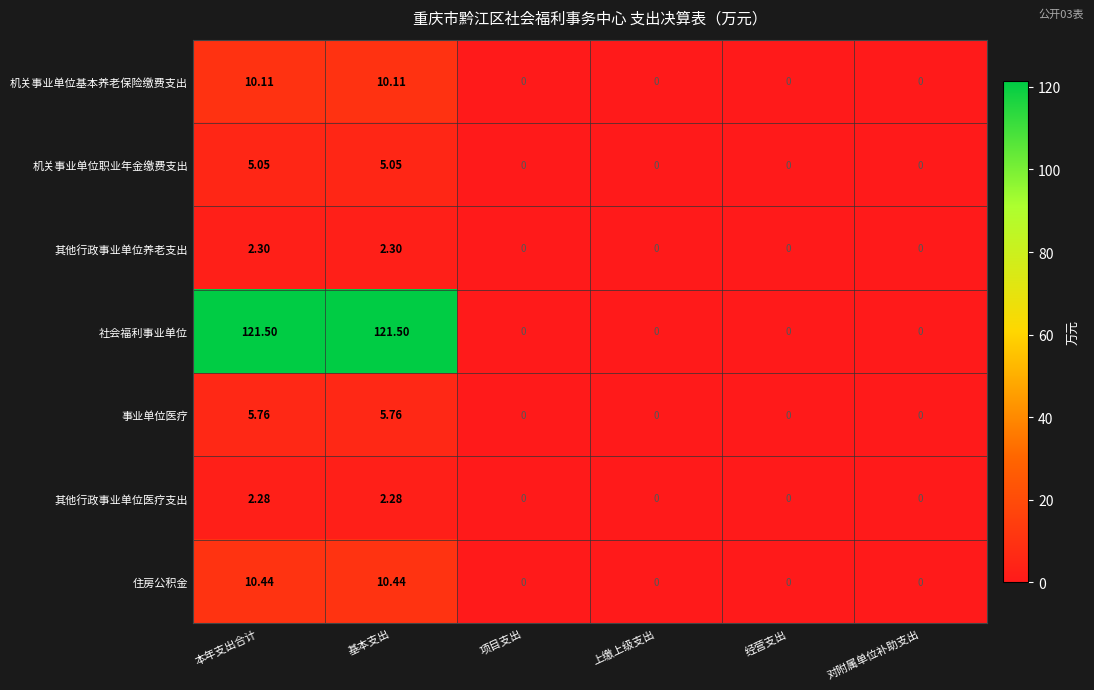

Which series has the largest total across all categories?

社会福利事业单位